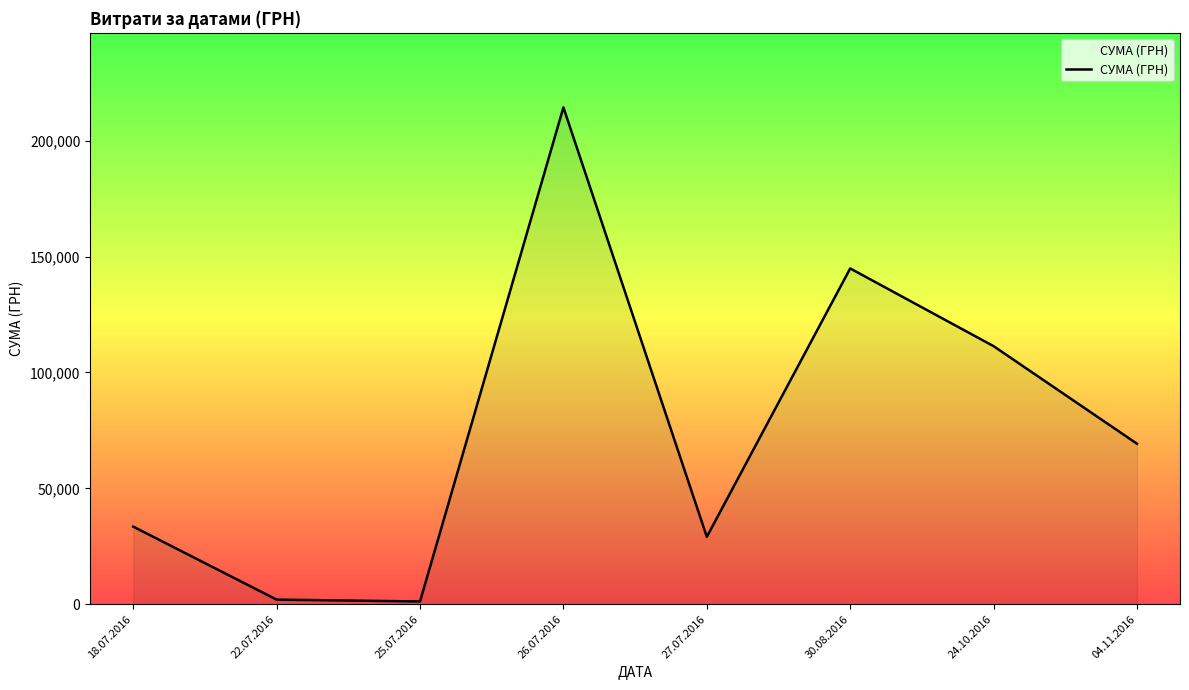

What is the average value?

75700.3